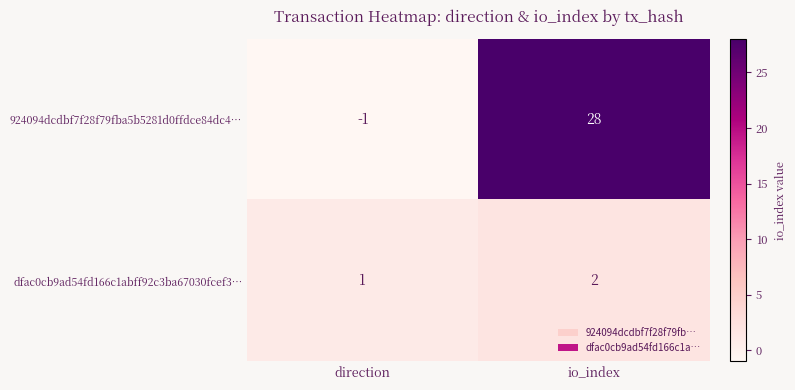

How many distinct data groups are displayed?

2